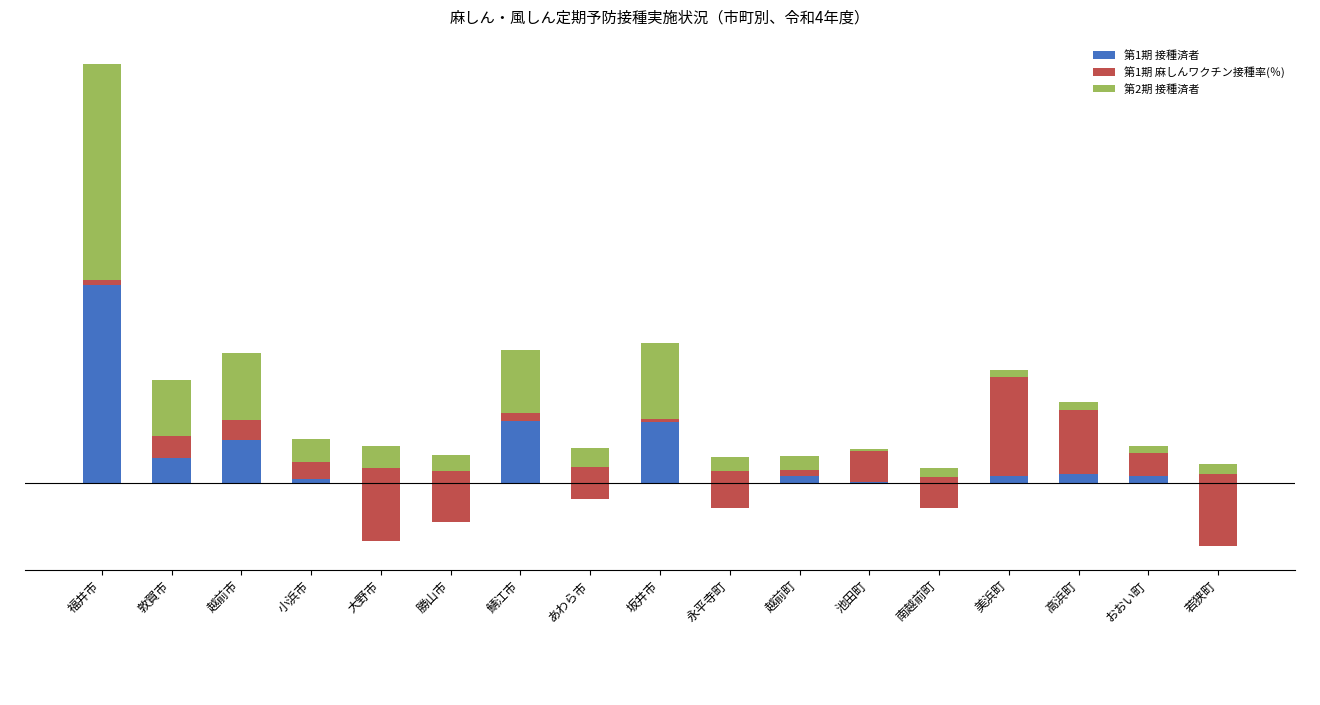

Which series has the widest spread of values?

第2期 接種済者